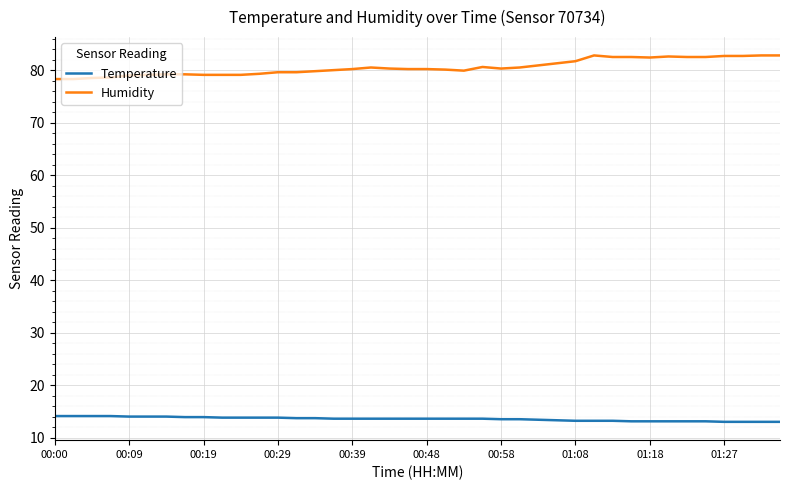

How many lines are shown in the chart?

2